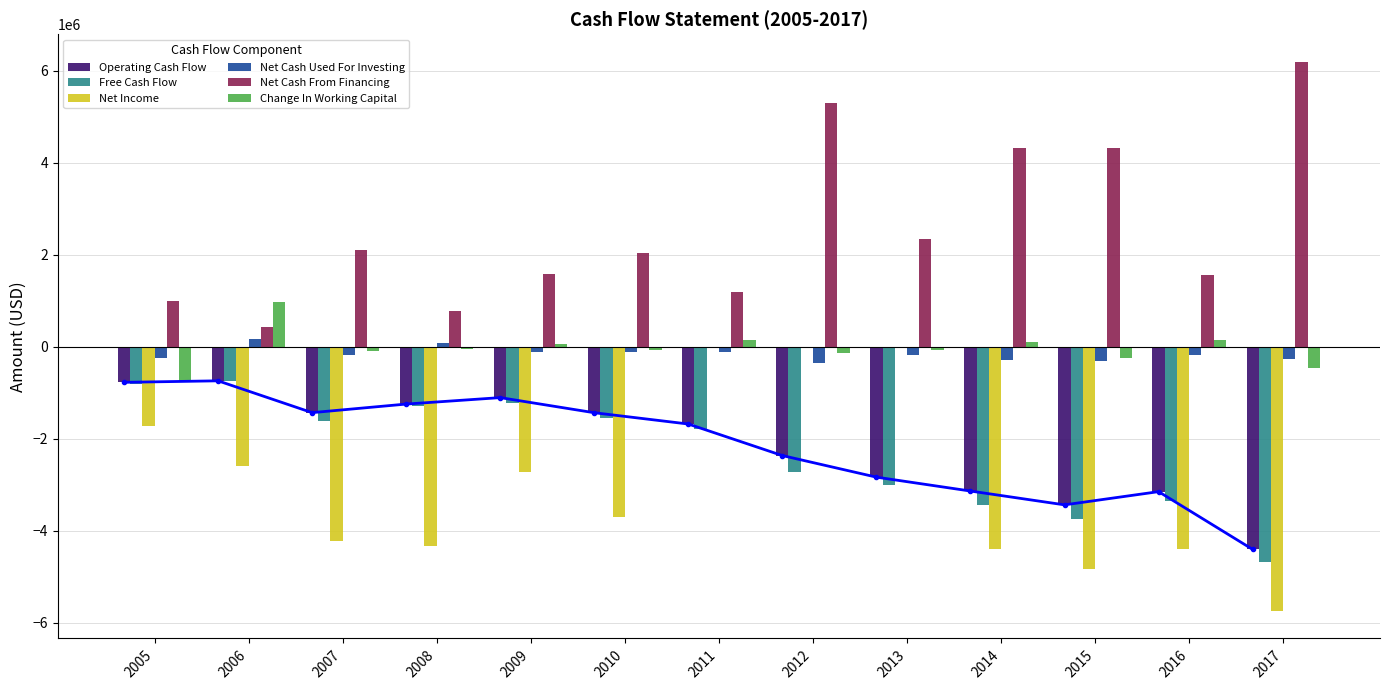

At 2015, list the series in order from largest to smallest.

Net Cash From Financing, Change In Working Capital, Net Cash Used For Investing, Operating Cash Flow, Free Cash Flow, Net Income